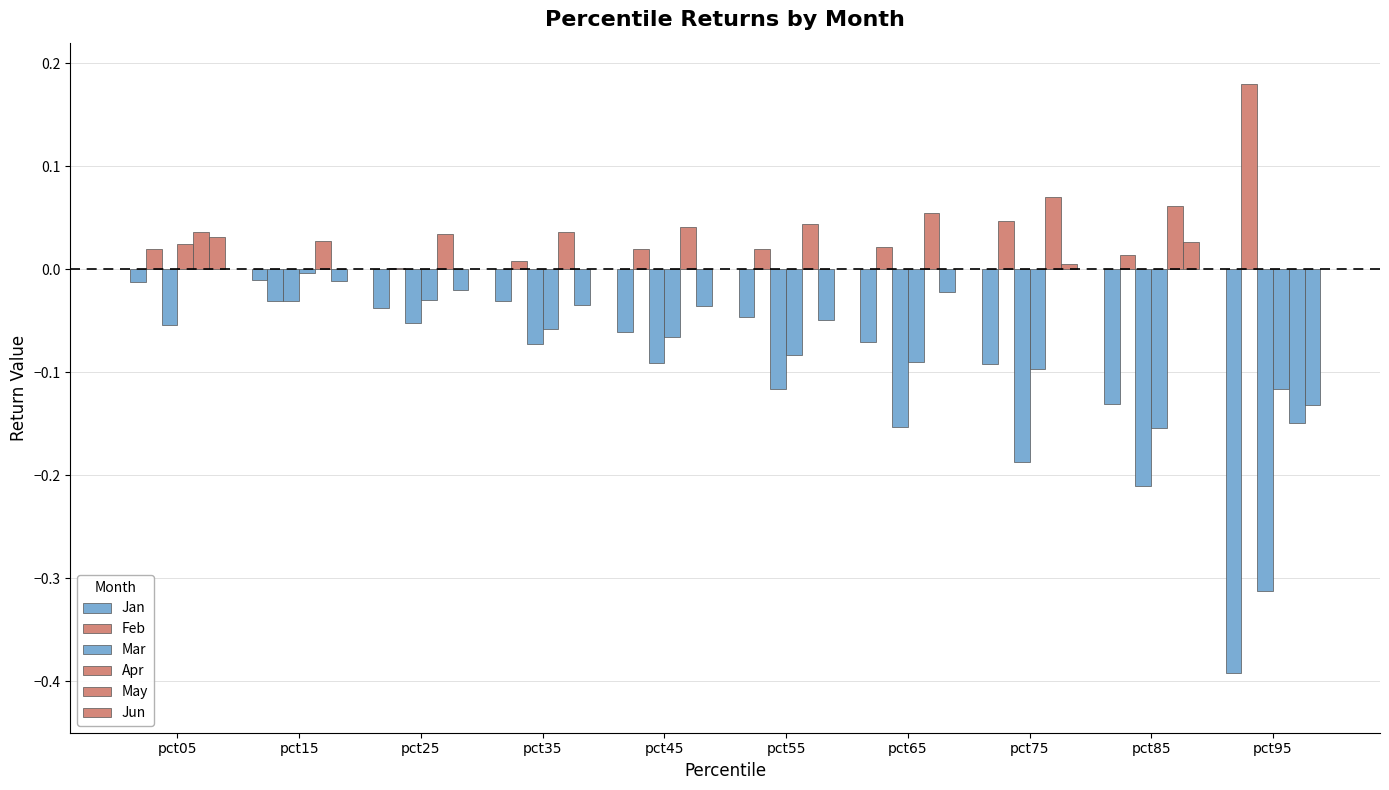

What is the value of the May bar at the 10th from the left?

-0.1